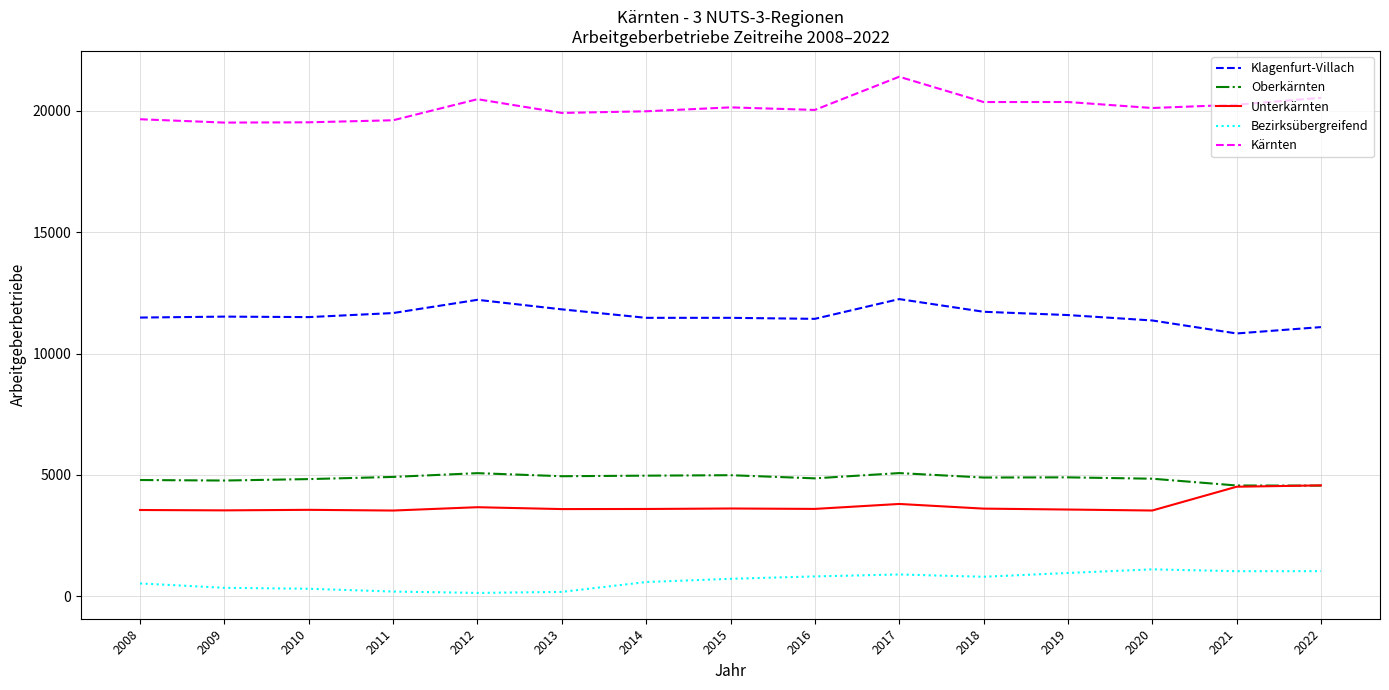

At 2010, list the series in order from smallest to largest.

Bezirksübergreifend, Unterkärnten, Oberkärnten, Klagenfurt-Villach, Kärnten